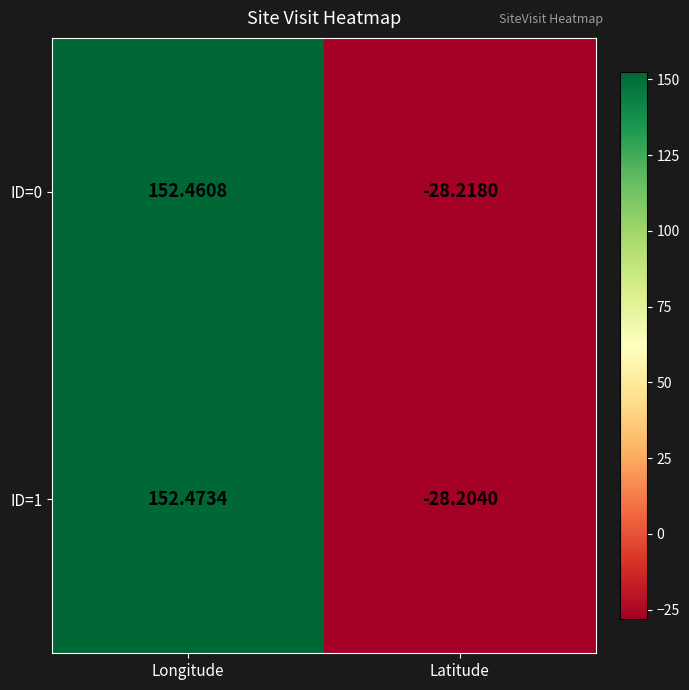

Where is ID=0 nearest to the value 62?

Latitude